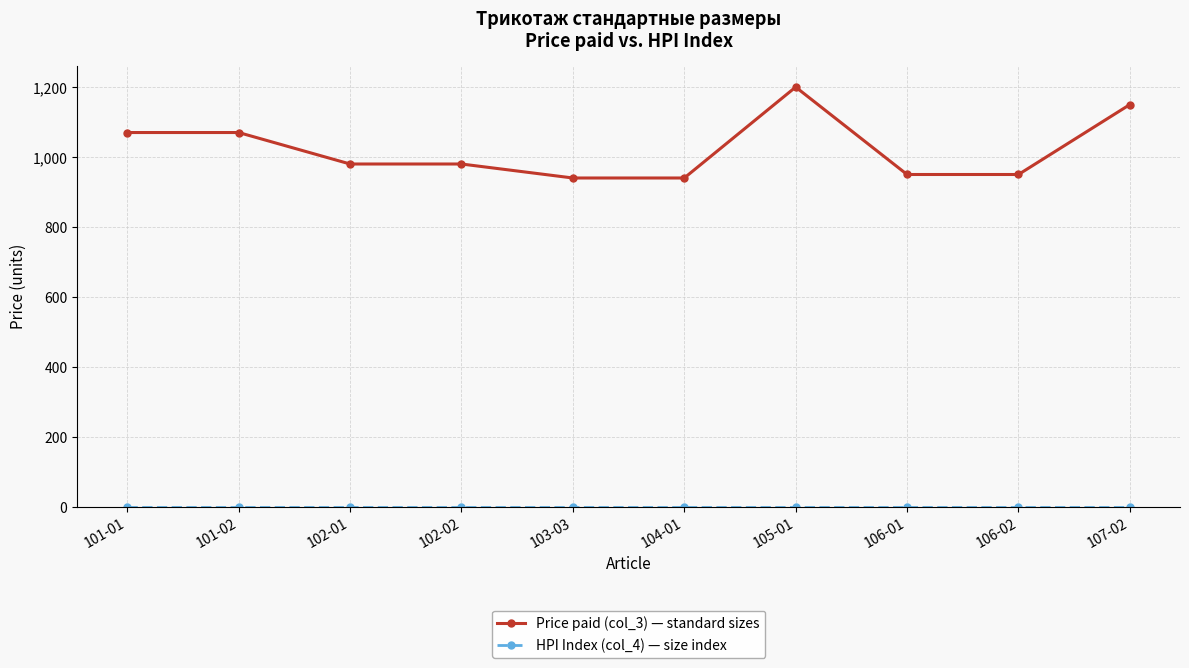

What is the total value across all series at 107-02?

1150